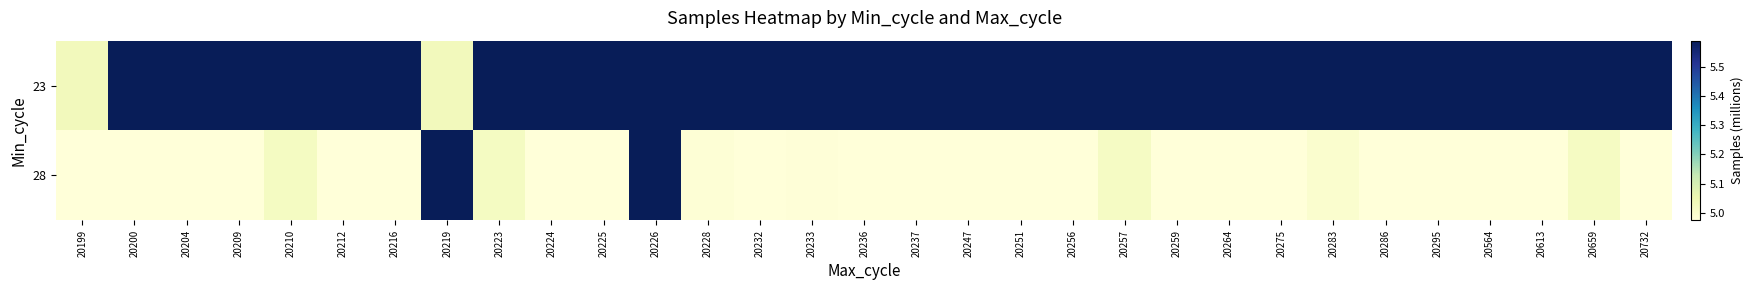

What is the total value across all series at 20209?

10.6